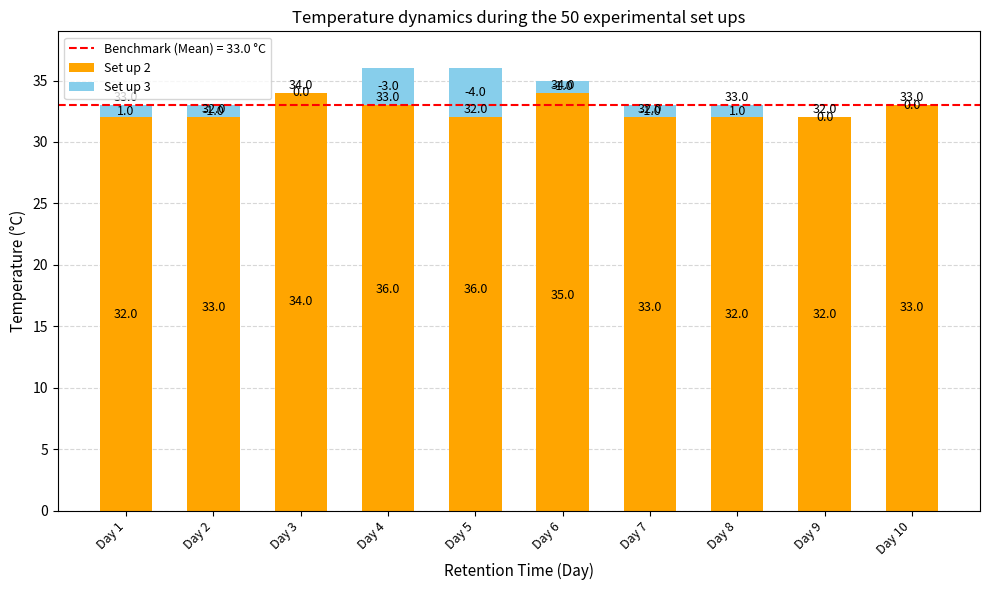

Which category has the lowest value across all series?

Day 5